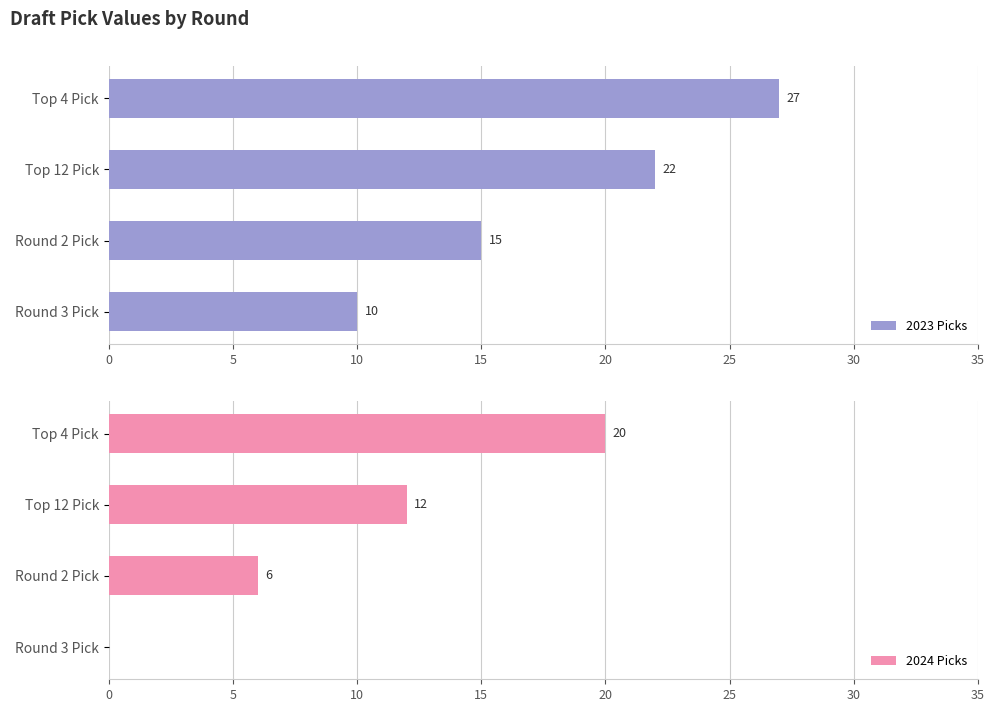

What is the highest value of the 2024 Picks series?

20